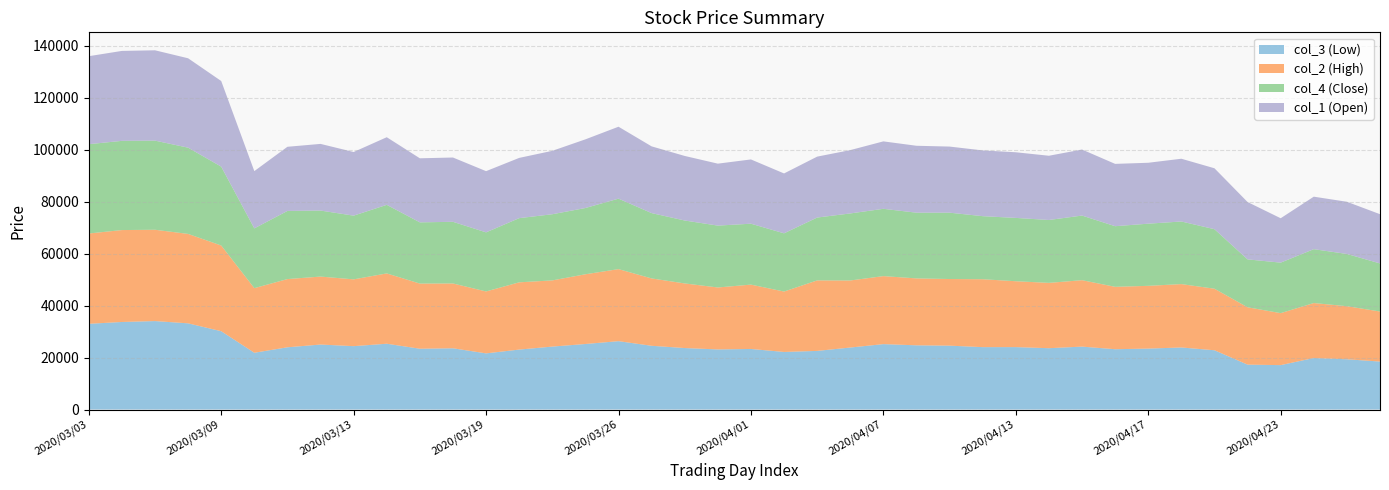

Reading right to left, what are all the values shown in this chart?

col_3: 2020/04/28=18450	2020/04/27=19330	2020/04/24=19810	2020/04/23=17080	2020/04/22=17270	2020/04/21=22800	2020/04/20=23870	2020/04/17=23440	2020/04/16=23200	2020/04/15=24200	2020/04/14=23590	2020/04/13=24010	2020/04/10=24000	2020/04/09=24570	2020/04/08=24700	2020/04/07=25160	2020/04/06=23850	2020/04/03=22550	2020/04/02=22150	2020/04/01=23300	2020/03/31=23120	2020/03/30=23650	2020/03/27=24520	2020/03/26=26300	2020/03/25=25210	2020/03/24=24210	2020/03/23=23060	2020/03/19=21600	2020/03/18=23560	2020/03/17=23390	2020/03/16=25310	2020/03/13=24380	2020/03/12=25000	2020/03/11=23940	2020/03/10=21840	2020/03/09=30130	2020/03/06=33160	2020/03/05=34030	2020/03/04=33680	2020/03/03=32980
col_2: 2020/04/28=19260	2020/04/27=20420	2020/04/24=21160	2020/04/23=20000	2020/04/22=22070	2020/04/21=23680	2020/04/20=24390	2020/04/17=24150	2020/04/16=24010	2020/04/15=25560	2020/04/14=25140	2020/04/13=25350	2020/04/10=26130	2020/04/09=25640	2020/04/08=25750	2020/04/07=26170	2020/04/06=25800	2020/04/03=27130	2020/04/02=23240	2020/04/01=24760	2020/03/31=23840	2020/03/30=24860	2020/03/27=25920	2020/03/26=27720	2020/03/25=26830	2020/03/24=25470	2020/03/23=25880	2020/03/19=23830	2020/03/18=24940	2020/03/17=25070	2020/03/16=27060	2020/03/13=25700	2020/03/12=26150	2020/03/11=26250	2020/03/10=24860	2020/03/09=32980	2020/03/06=34410	2020/03/05=35140	2020/03/04=35370	2020/03/03=34750
col_4: 2020/04/28=18500	2020/04/27=20110	2020/04/24=20730	2020/04/23=19440	2020/04/22=18430	2020/04/21=22910	2020/04/20=24090	2020/04/17=23920	2020/04/16=23330	2020/04/15=24870	2020/04/14=24200	2020/04/13=24370	2020/04/10=24270	2020/04/09=25530	2020/04/08=25290	2020/04/07=25900	2020/04/06=25800	2020/04/03=24190	2020/04/02=22410	2020/04/01=23440	2020/03/31=23810	2020/03/30=24220	2020/03/27=25140	2020/03/26=27120	2020/03/25=25500	2020/03/24=25460	2020/03/23=24700	2020/03/19=22740	2020/03/18=23730	2020/03/17=23560	2020/03/16=26390	2020/03/13=24520	2020/03/12=25410	2020/03/11=26220	2020/03/10=23000	2020/03/09=30350	2020/03/06=33190	2020/03/05=34300	2020/03/04=34330	2020/03/03=34370
col_1: 2020/04/28=18950	2020/04/27=20080	2020/04/24=20200	2020/04/23=17080	2020/04/22=22070	2020/04/21=23440	2020/04/20=24150	2020/04/17=23440	2020/04/16=23980	2020/04/15=25410	2020/04/14=24720	2020/04/13=25260	2020/04/10=25300	2020/04/09=25440	2020/04/08=25750	2020/04/07=25950	2020/04/06=24370	2020/04/03=23440	2020/04/02=23040	2020/04/01=24730	2020/03/31=23840	2020/03/30=24840	2020/03/27=25680	2020/03/26=27680	2020/03/25=26420	2020/03/24=24400	2020/03/23=23180	2020/03/19=23550	2020/03/18=24740	2020/03/17=24650	2020/03/16=26020	2020/03/13=24490	2020/03/12=25650	2020/03/11=24690	2020/03/10=22040	2020/03/09=32950	2020/03/06=34400	2020/03/05=34760	2020/03/04=34610	2020/03/03=33860